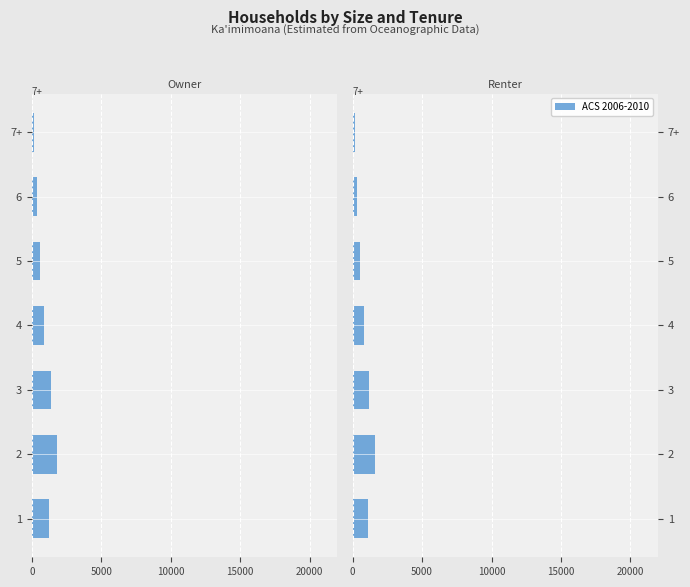

What is the minimum value shown in the chart?

150